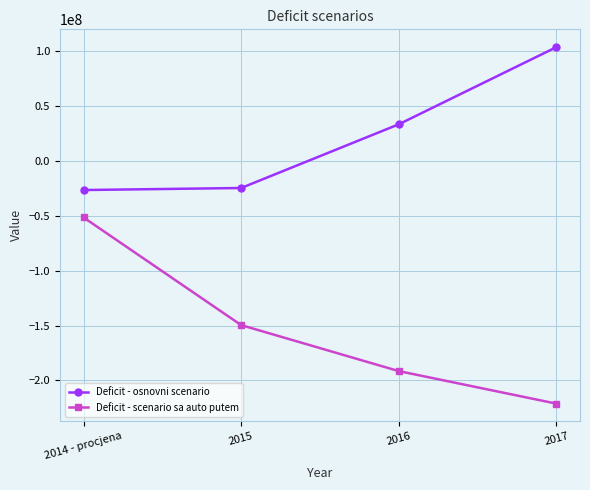

What is the difference between the maximum and second lowest values in the Deficit - scenario sa auto putem series?

140076404.0